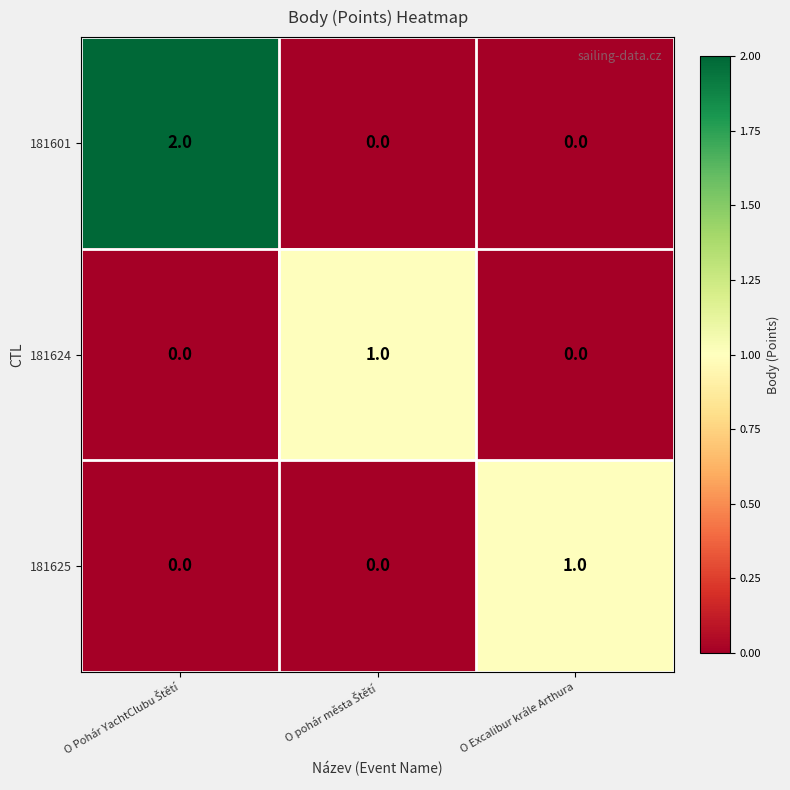

Which series has the largest range (max minus min)?

181601